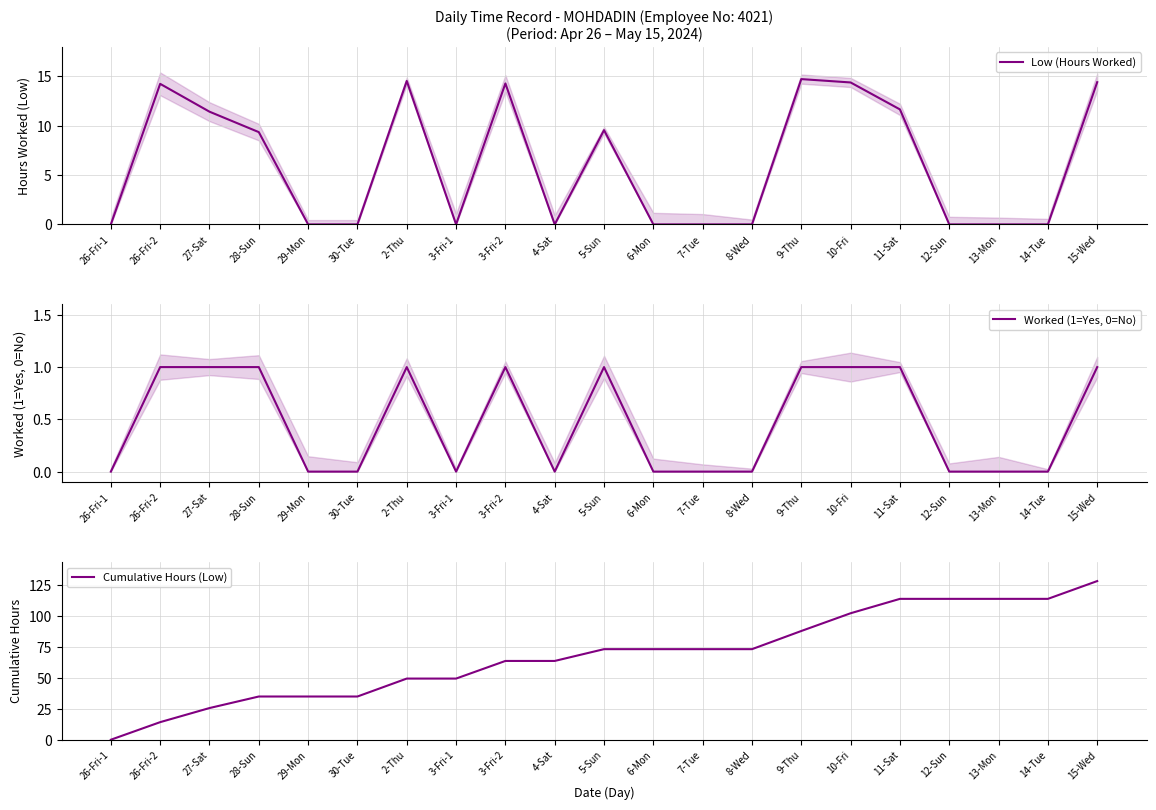

Which series has the widest spread of values?

Cumulative Hours (Low)